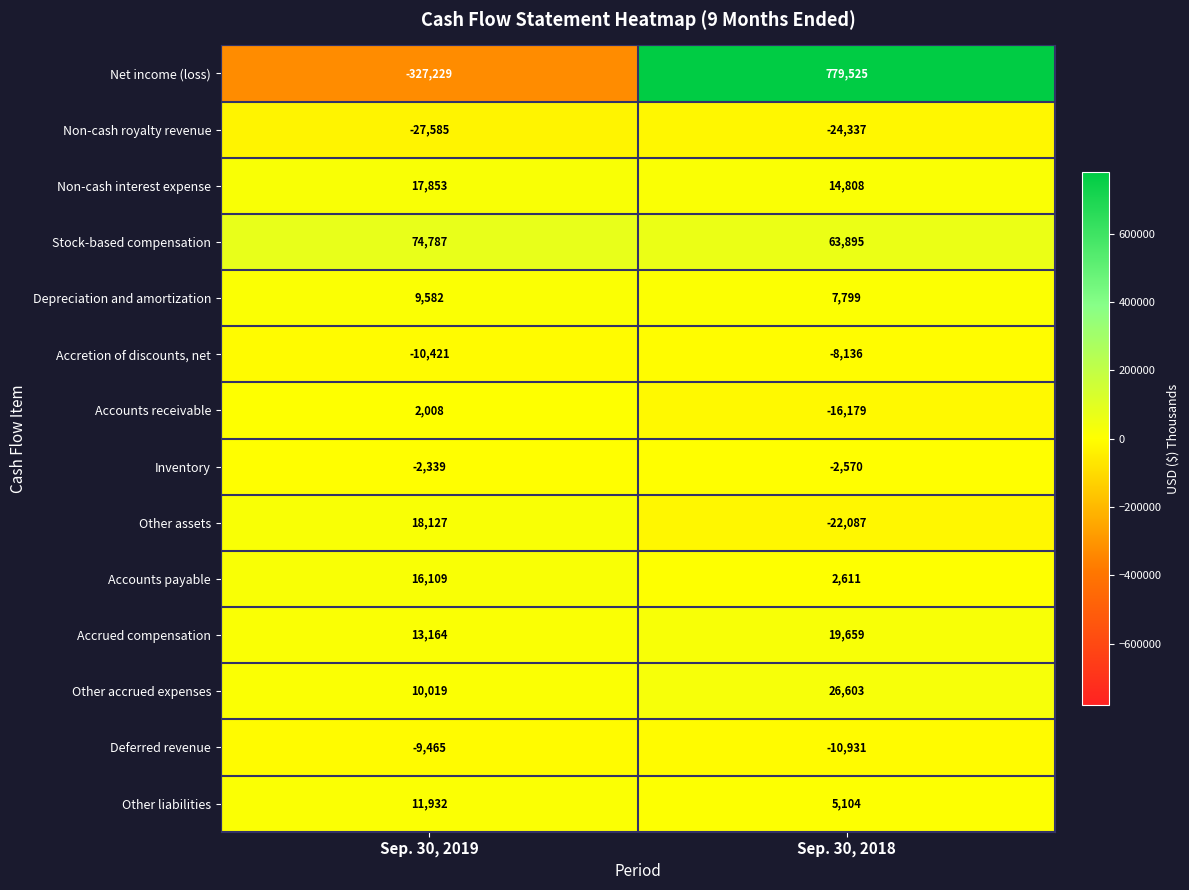

Which category has the highest value in the Other accrued expenses series?

Sep. 30, 2018